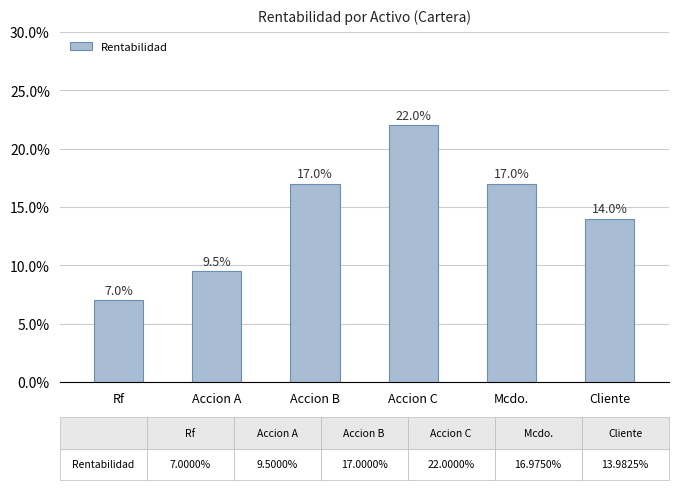

Are the bars horizontal?

No